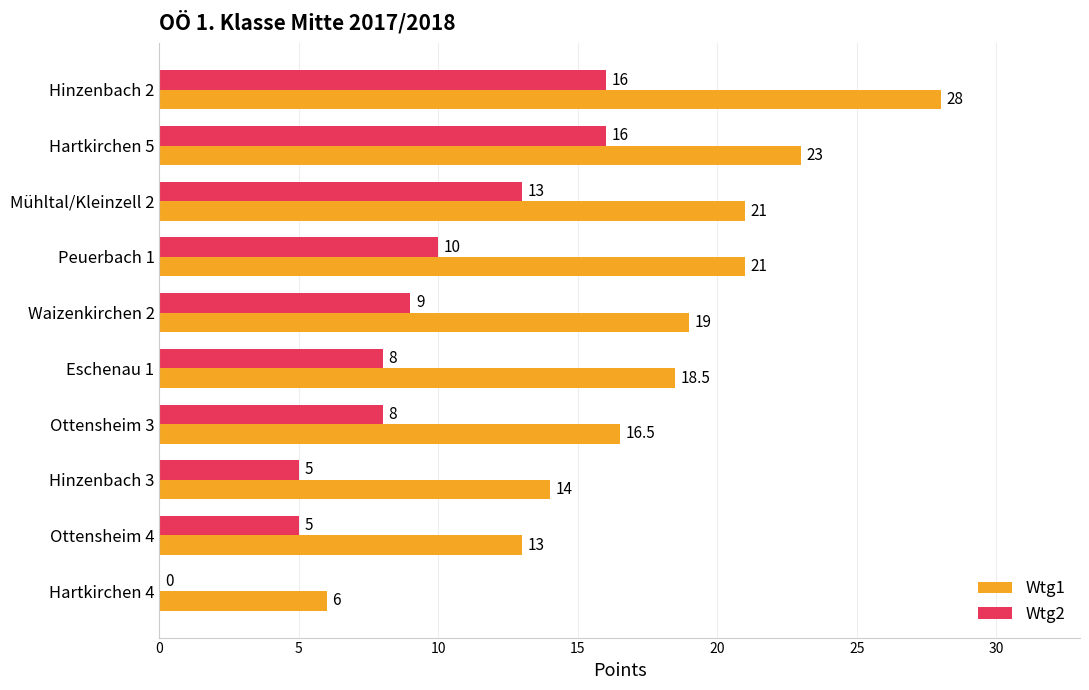

Which series has the largest total across all categories?

Wtg1